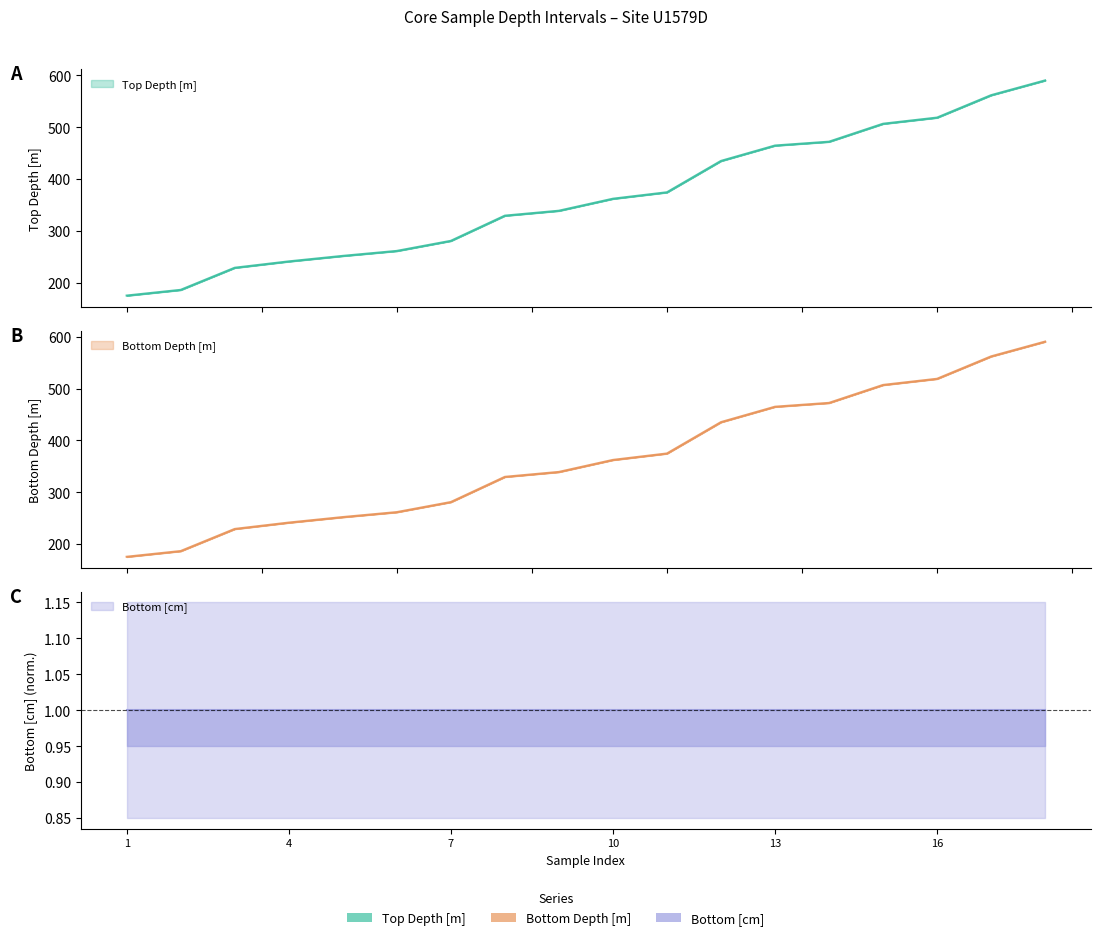

Is it true that Bottom Depth [m] equals 435.3 at 435.23?

True